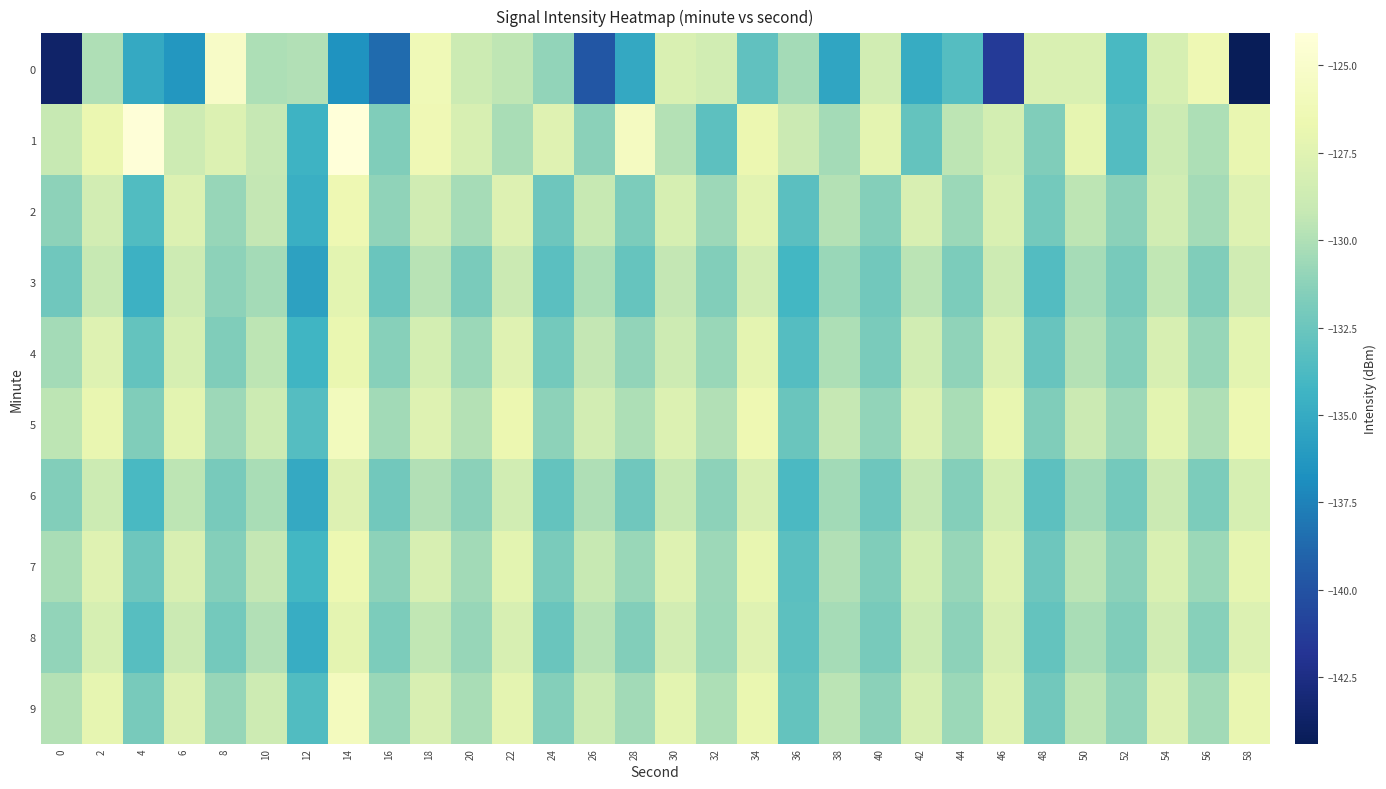

At which category is the sum across all series the highest?

14